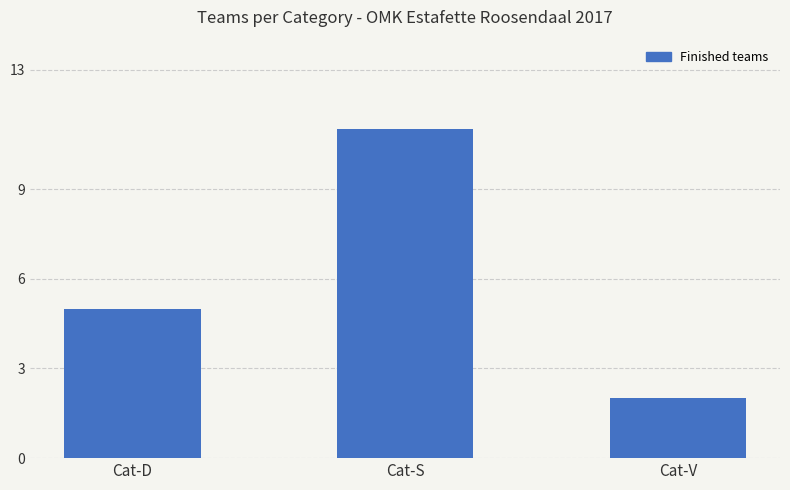

What is the value of the 2nd bar from the left?

11